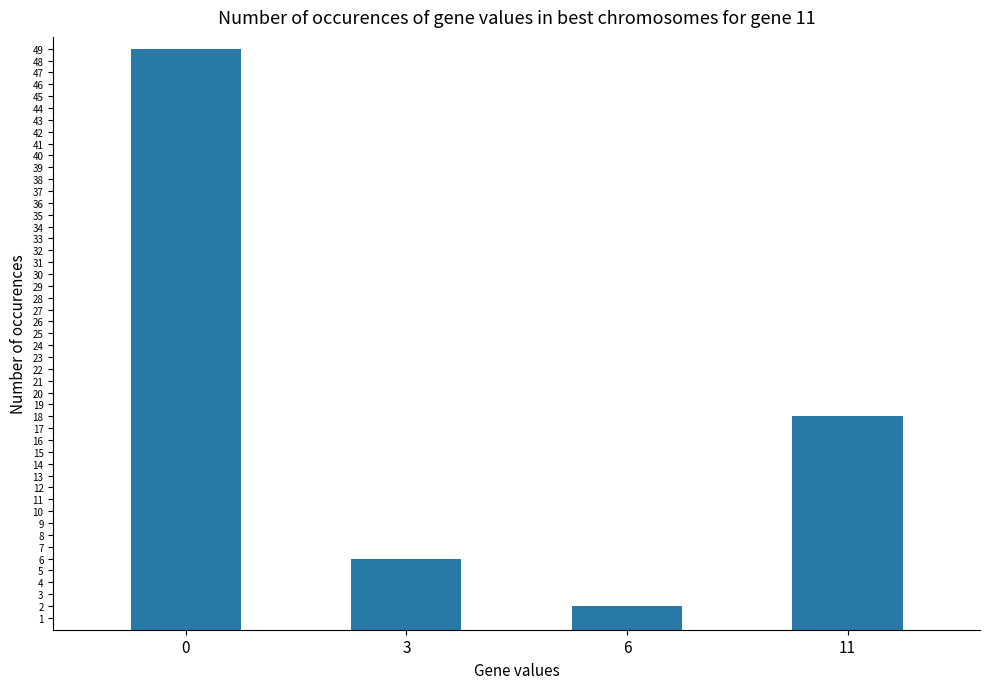

Approximately how many times larger is the value at 11 compared to 6?

9.0